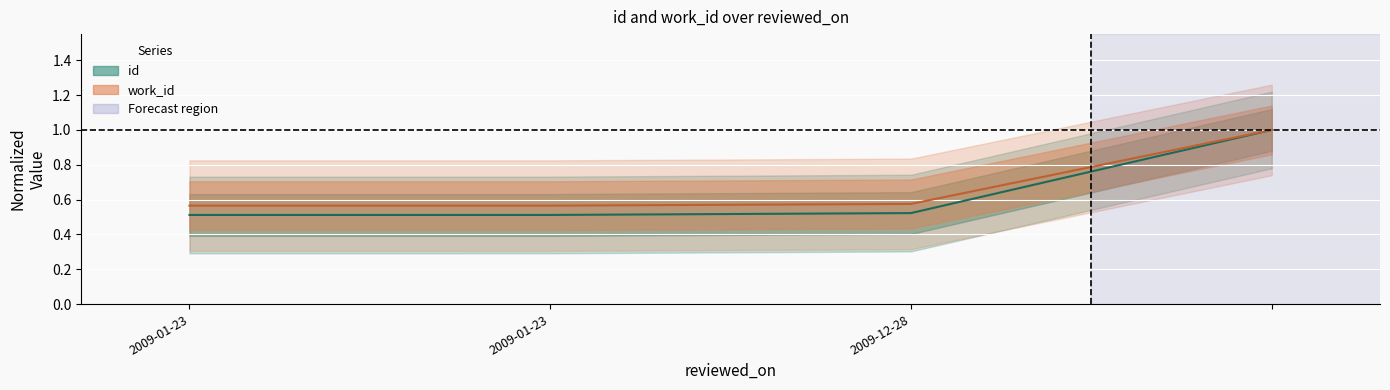

Reading left to right, transcribe all the data shown in this chart.

id: 0.5	0.5	0.5	1.0
work_id: 0.6	0.6	0.6	1.0